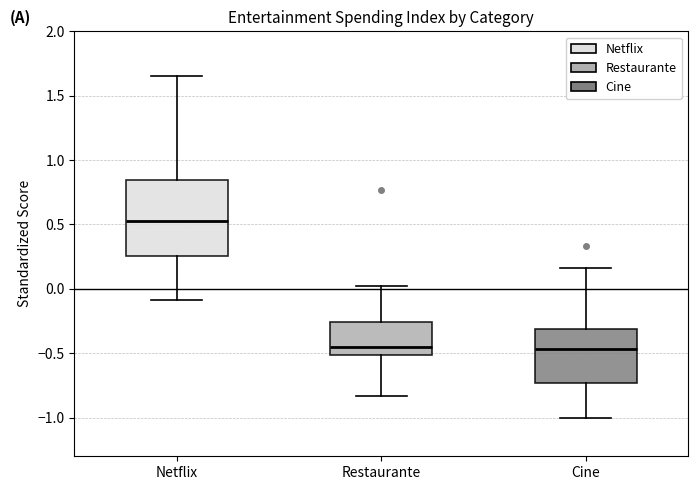

Which box has the highest median line?

Netflix